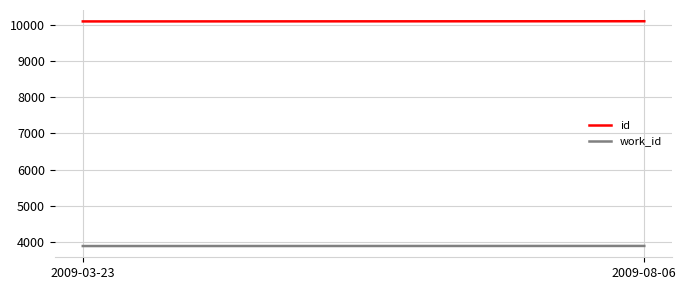

Count the work_id values in the range 3900 to 3903.

2